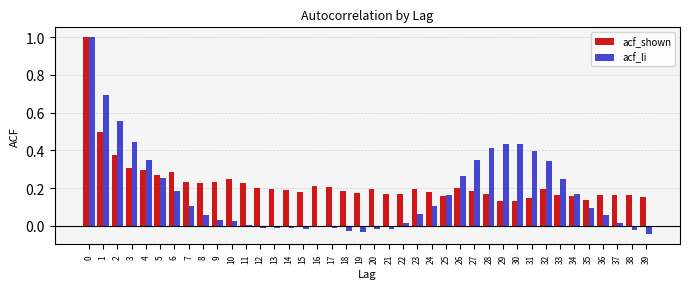

What is the greatest value displayed?

1.0